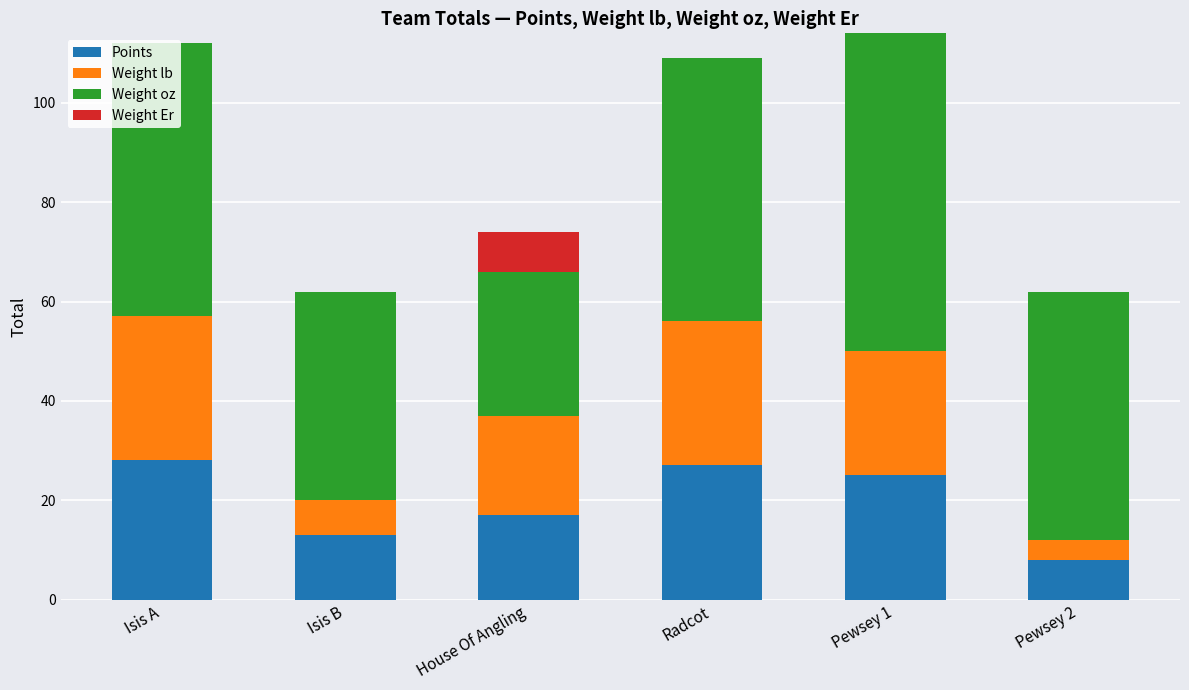

The value of Points at Pewsey 1 is 38. True or false?

False